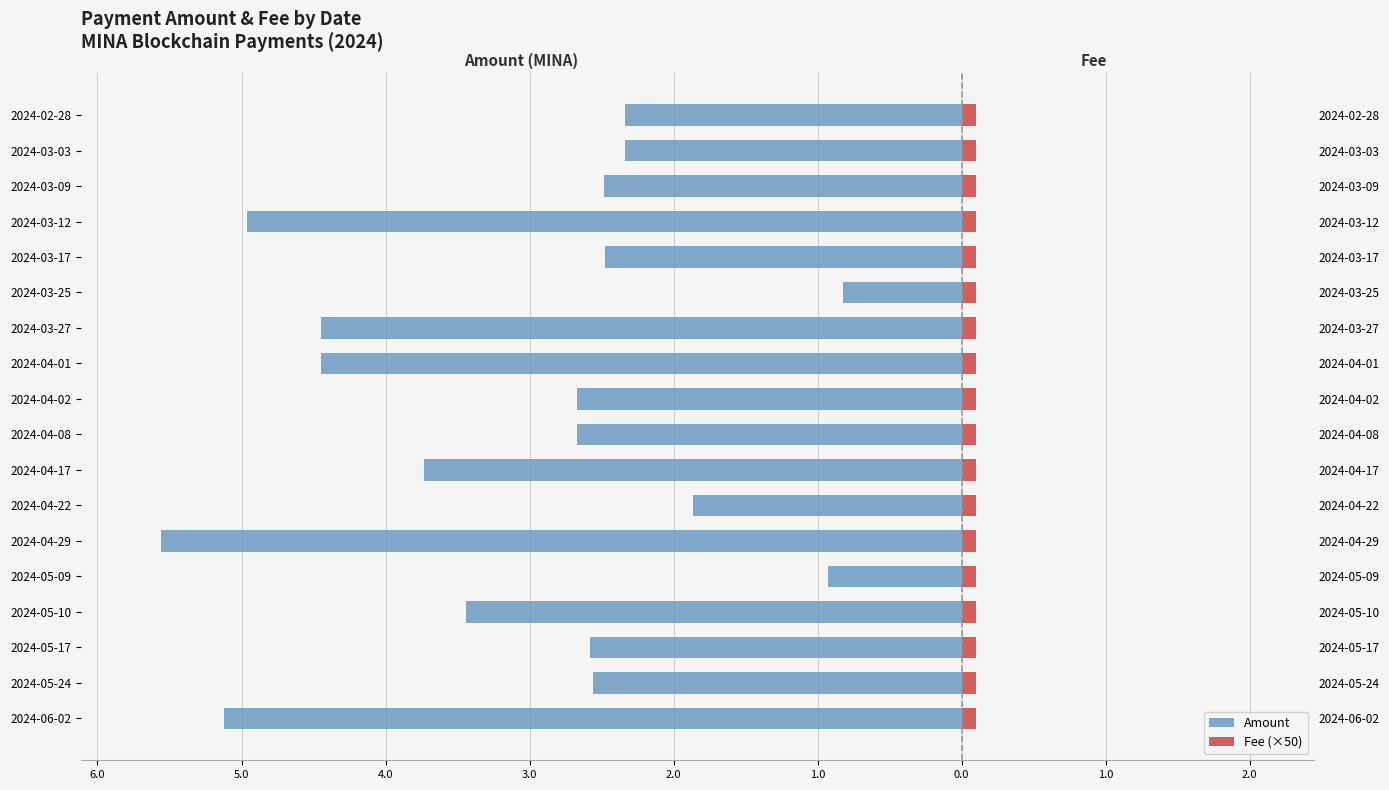

Which series has the largest range (max minus min)?

Amount